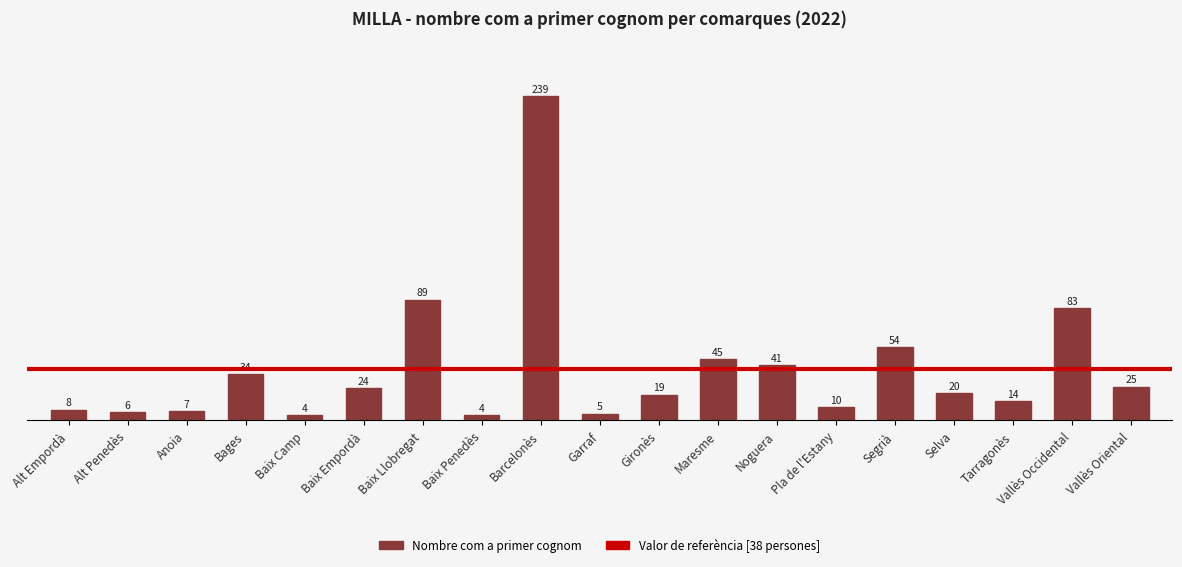

What is the value of the 17th bar from the left?

14